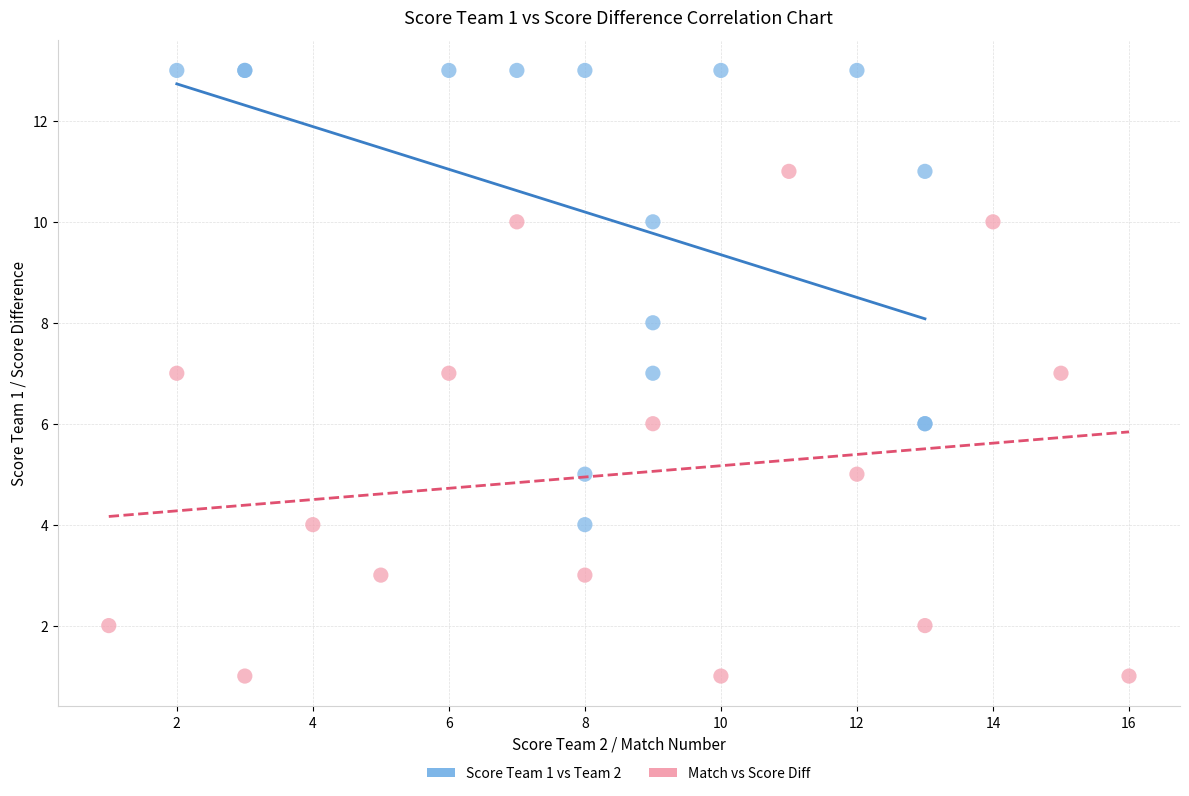

Which series contains the lowest Y value?

Match vs Score Diff